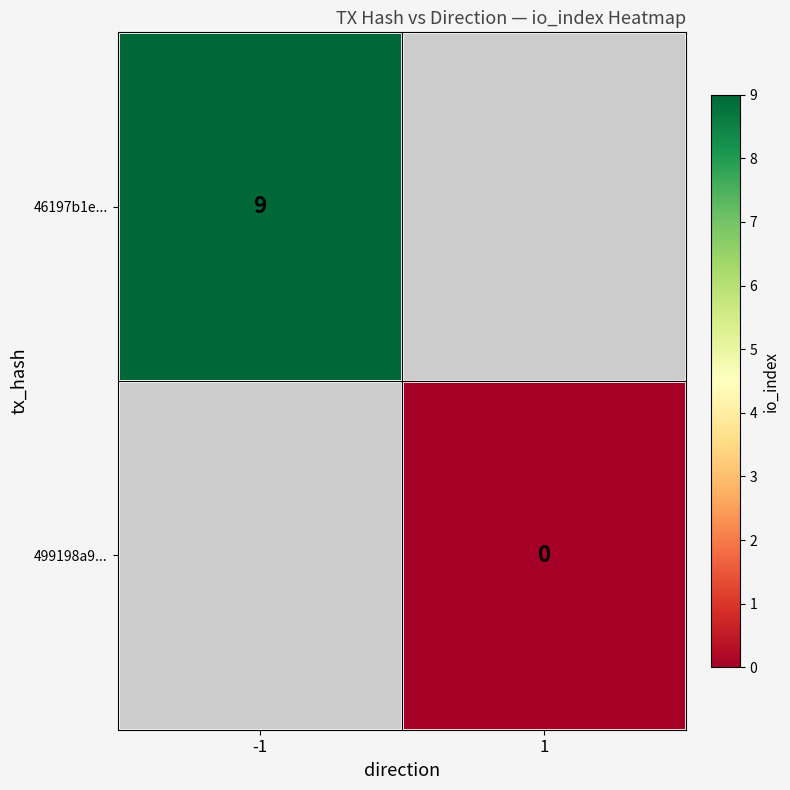

Is it true that 46197b1e... equals 9 at -1?

True